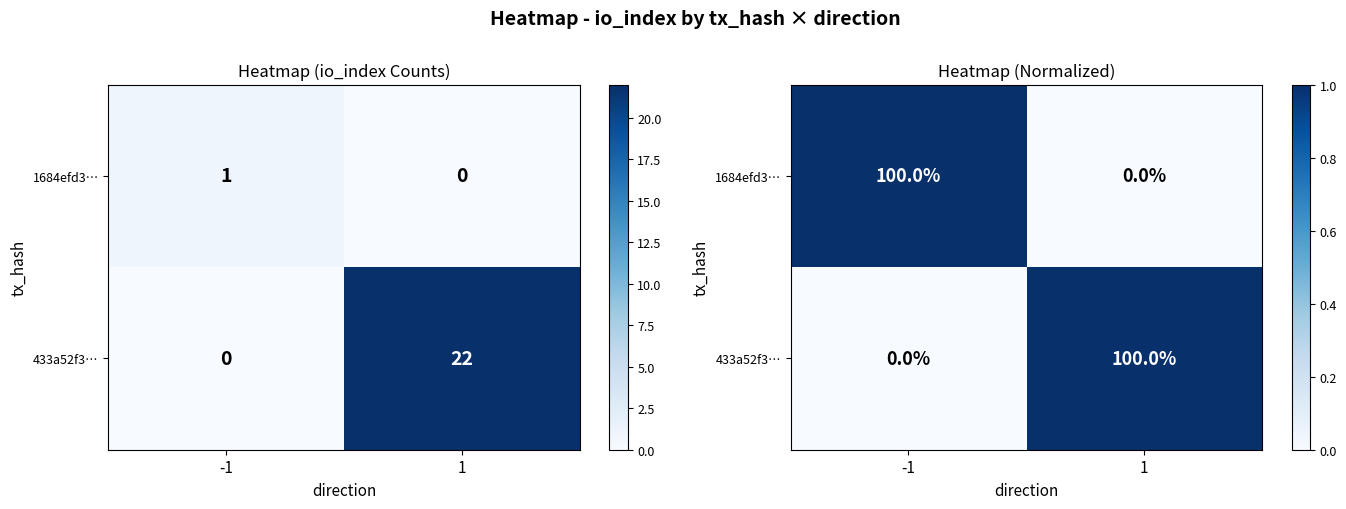

What is the spread (max minus min) of values at -1?

1